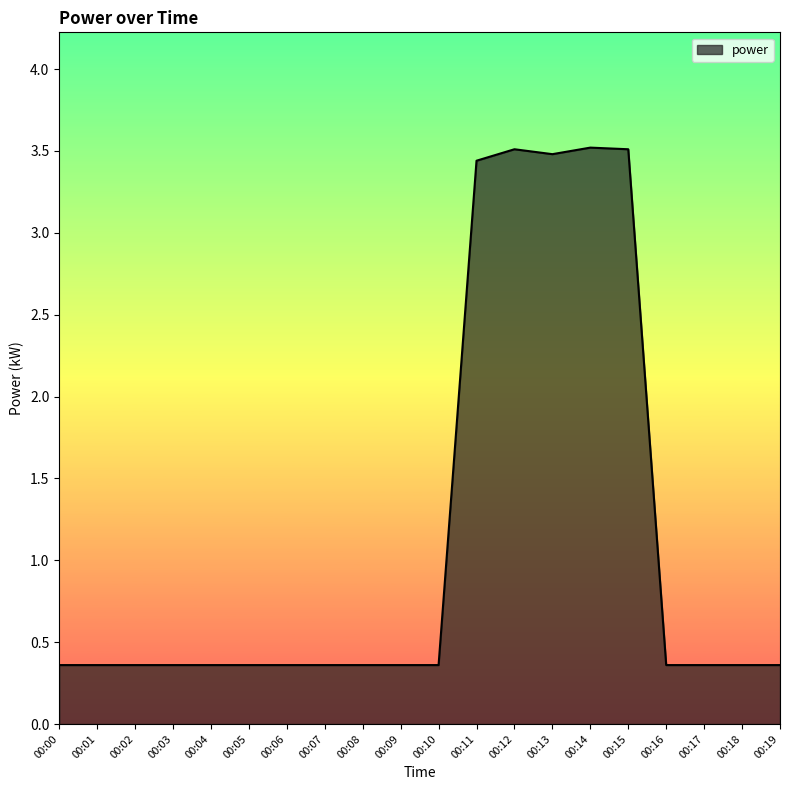

Between 00:00 and 00:14, which is larger?

00:14